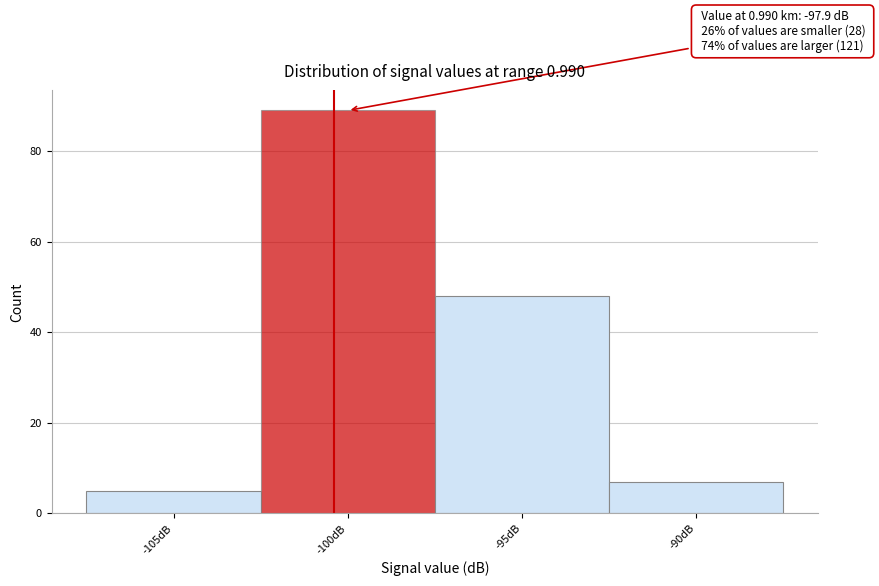

Reading left to right, extract all data points from this chart.

-105dB=5	-100dB=89	-95dB=48	-90dB=7